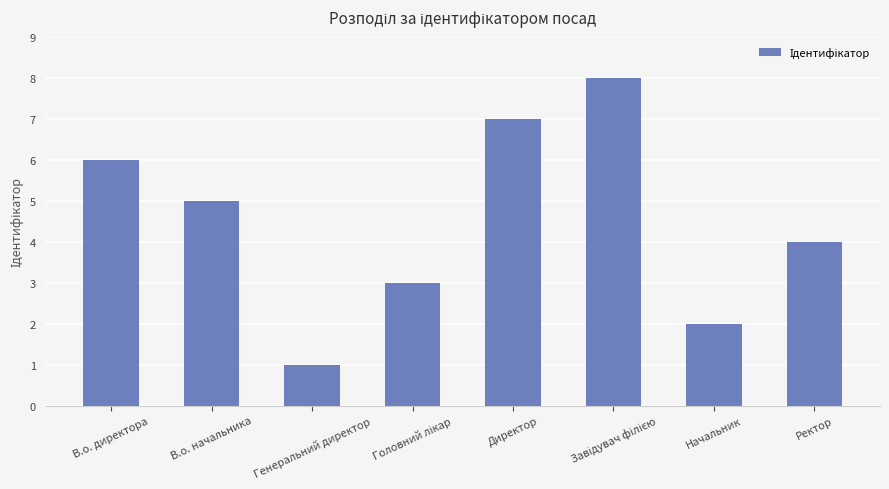

How many series are shown in this chart?

1